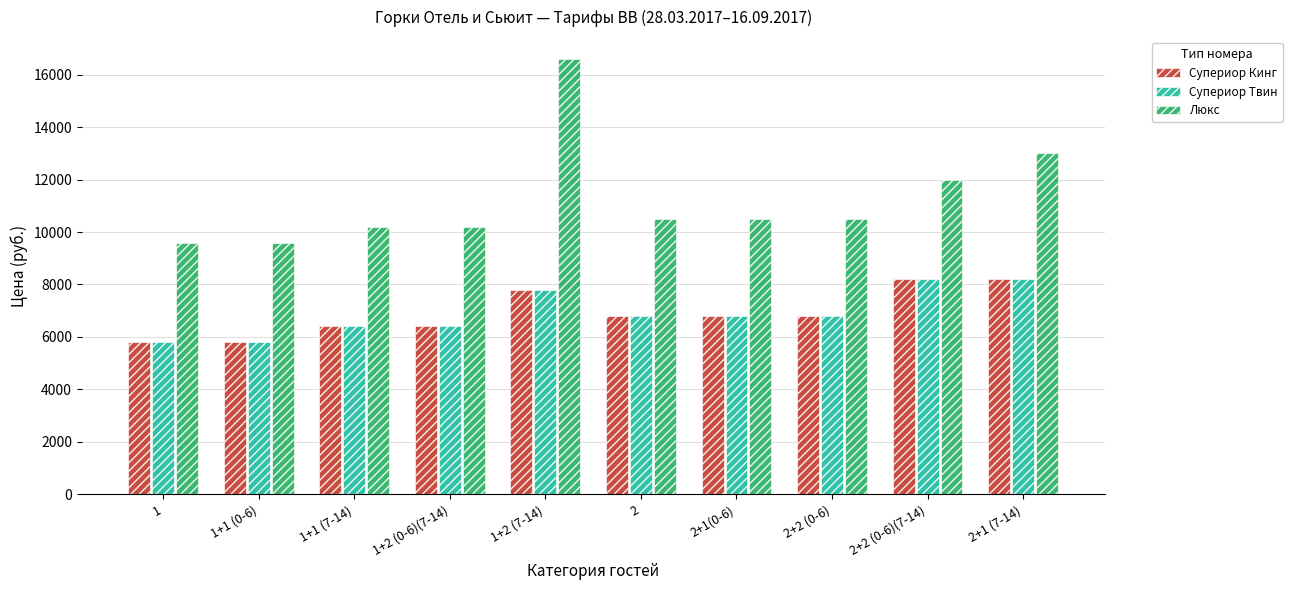

What value does the Супериор Кинг series have at 2, to the nearest 50?

6800